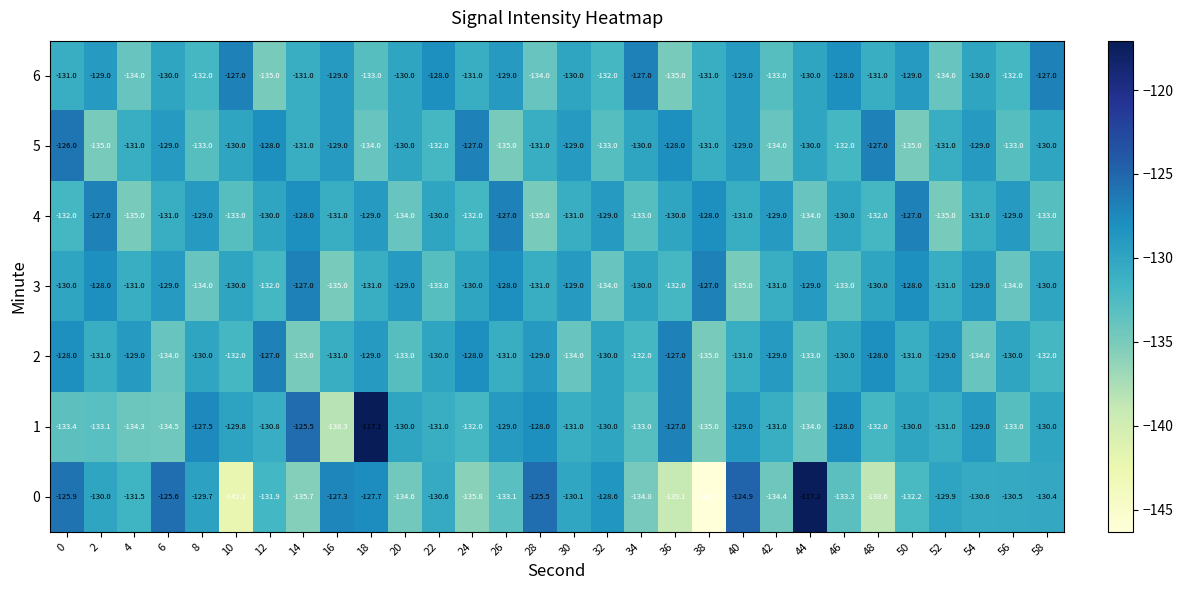

Is it true that 5 equals -127.0 at 24?

True